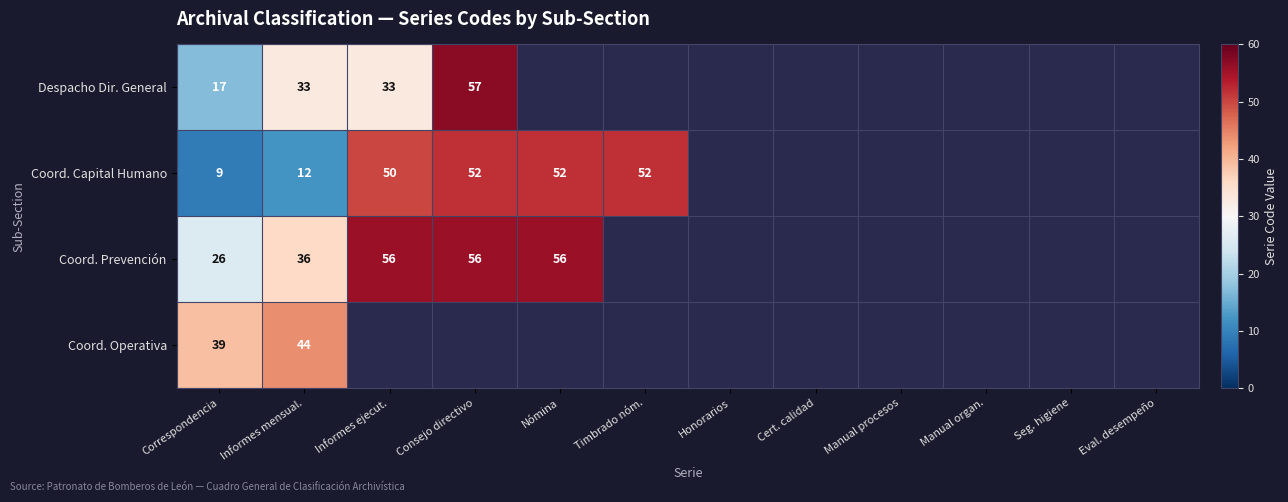

The Coord. Capital Humano series shows 90 at Timbrado nóm.. True or false?

False